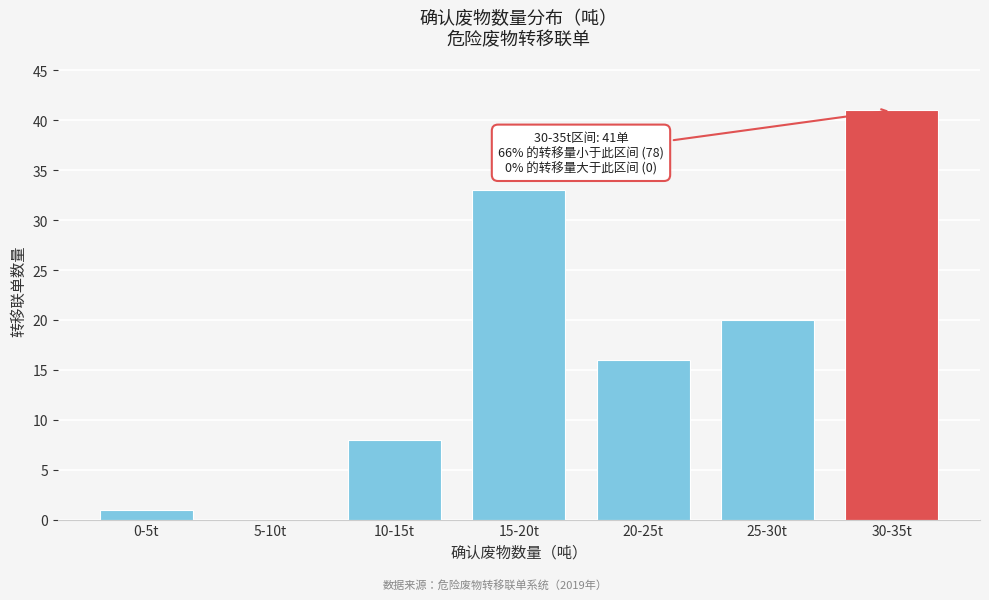

Reading left to right, list all the values displayed in this chart.

0-5t=1	5-10t=0	10-15t=8	15-20t=33	20-25t=16	25-30t=20	30-35t=41